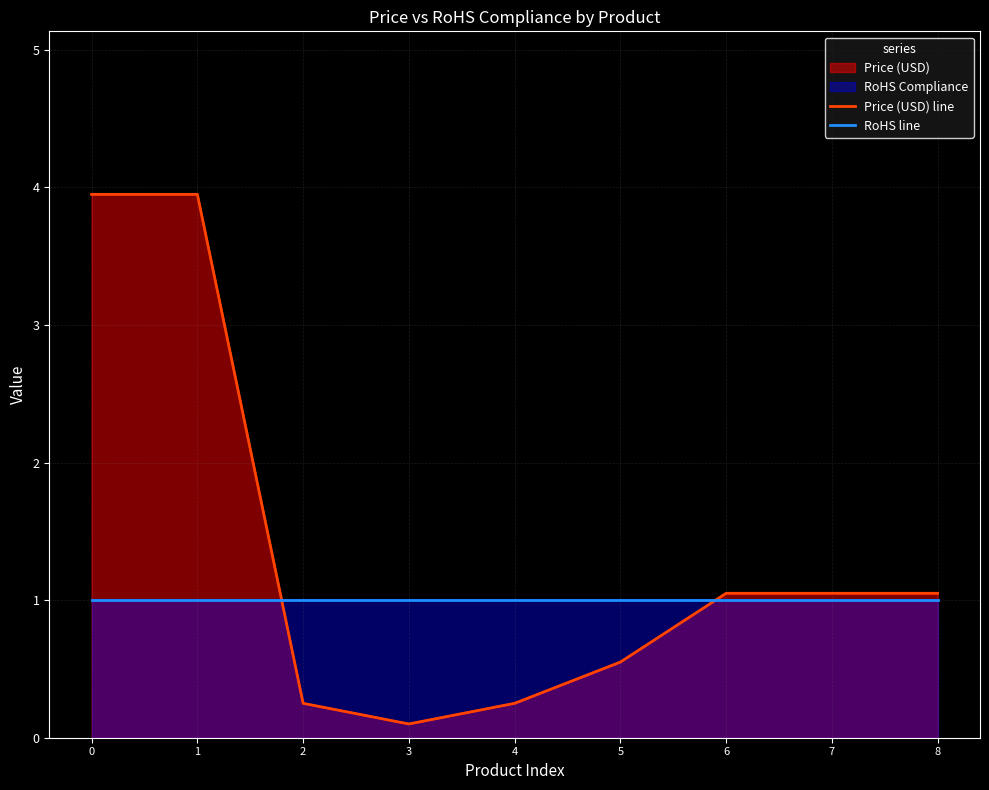

Where do Price (USD) line and RoHS line first cross each other?

1 and 2